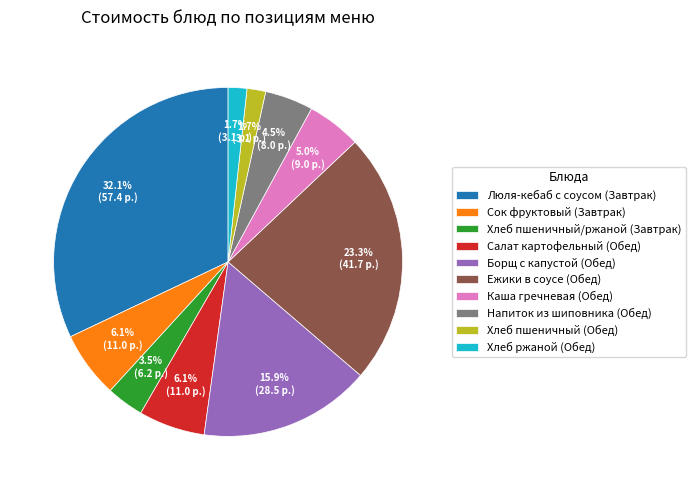

Which category has the biggest portion of the pie?

Люля-кебаб с соусом (Завтрак)